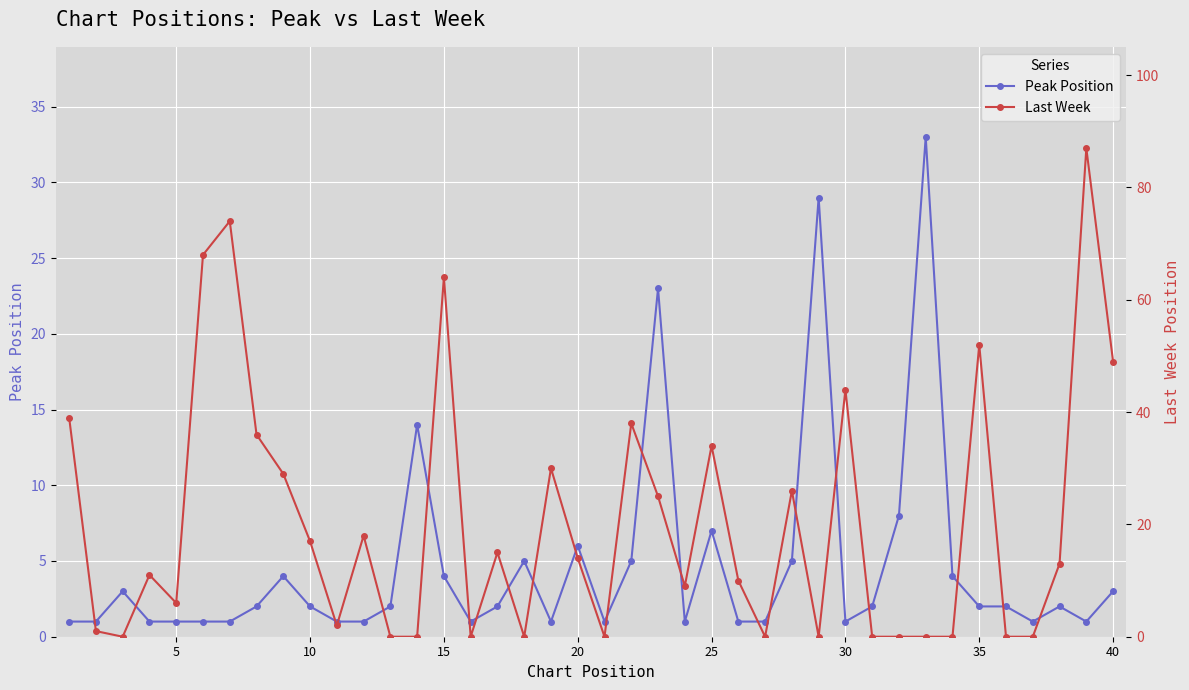

How many times do Last Week and Peak Position cross each other?

17